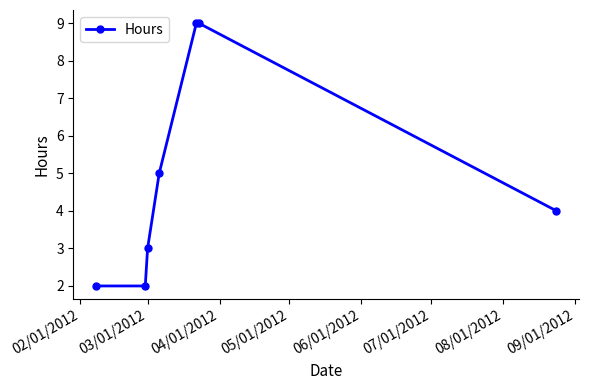

True or false: there are more than 1 points higher than both neighbors.

False